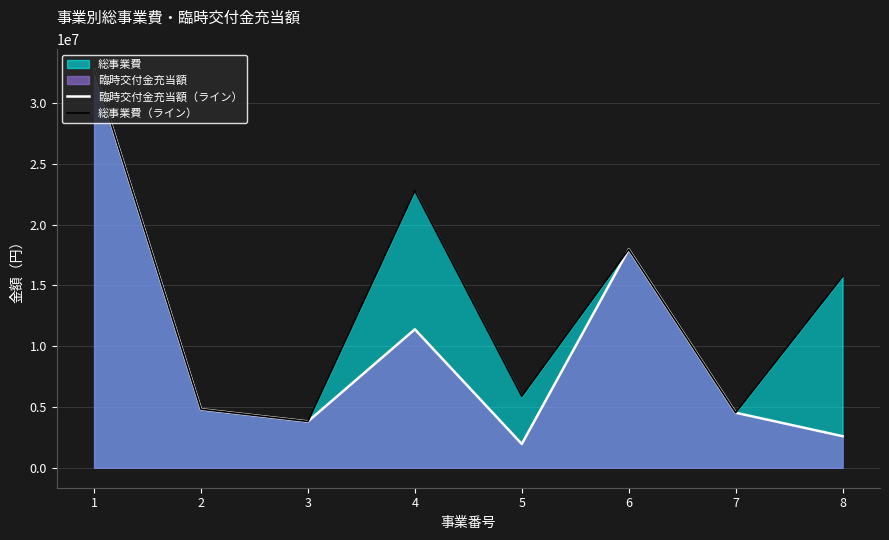

True or false: 総事業費（ライン） has more than 2 interior local peaks.

False